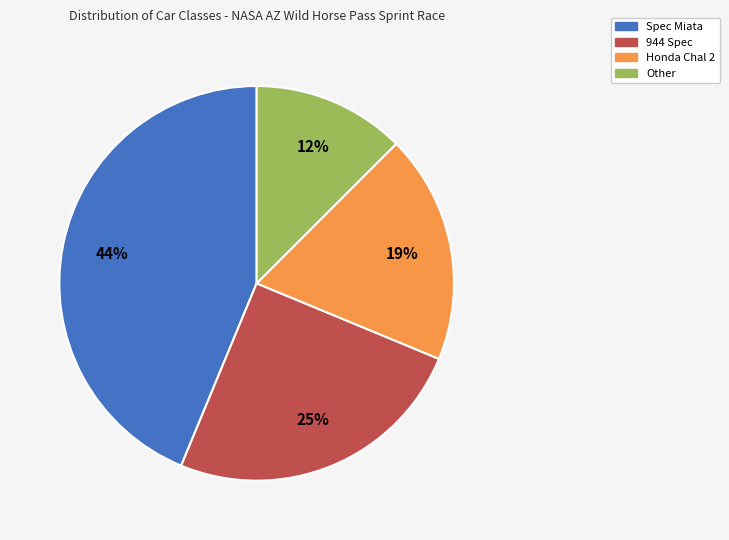

To the nearest percent, what percentage of the pie is Spec Miata?

44%